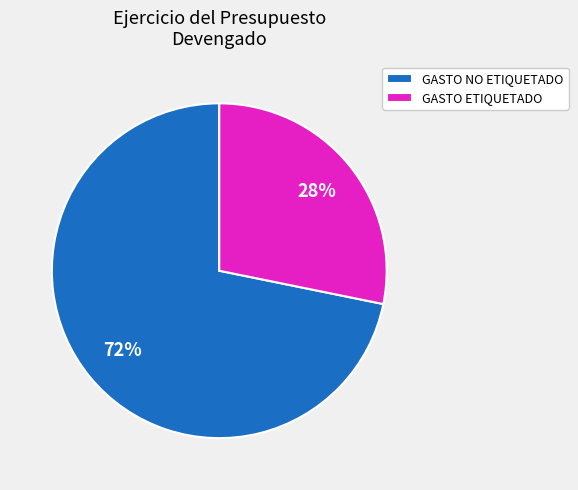

Is there any slice that represents more than half of the pie?

Yes